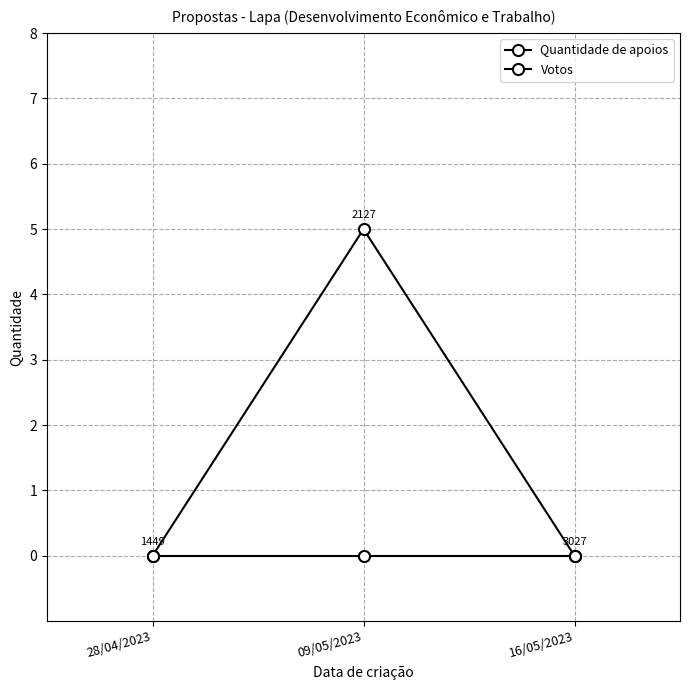

The Quantidade de apoios series shows 0 at 28/04/2023. True or false?

True